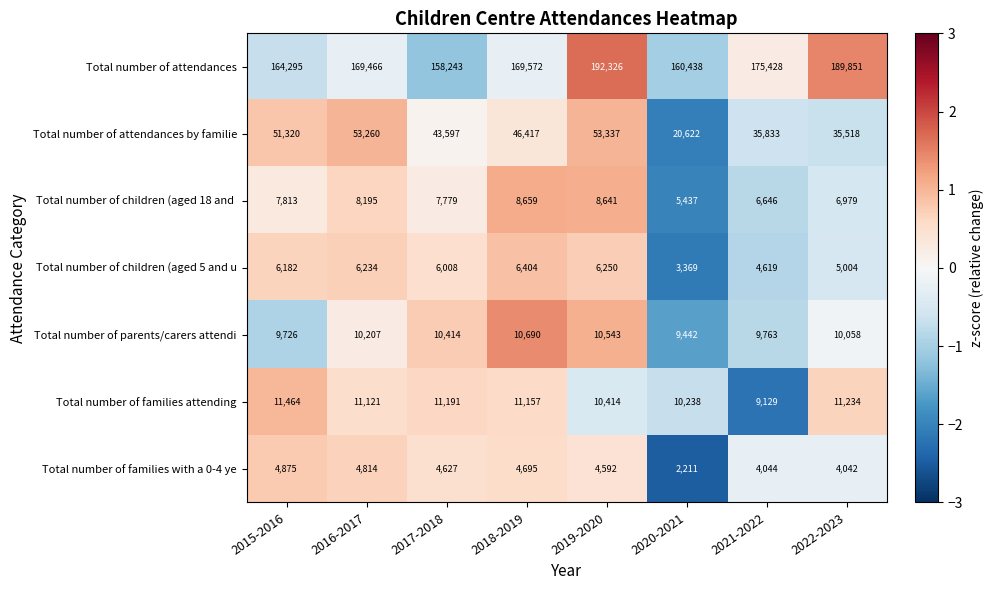

What is the total value across all series at 2022-2023?

262686